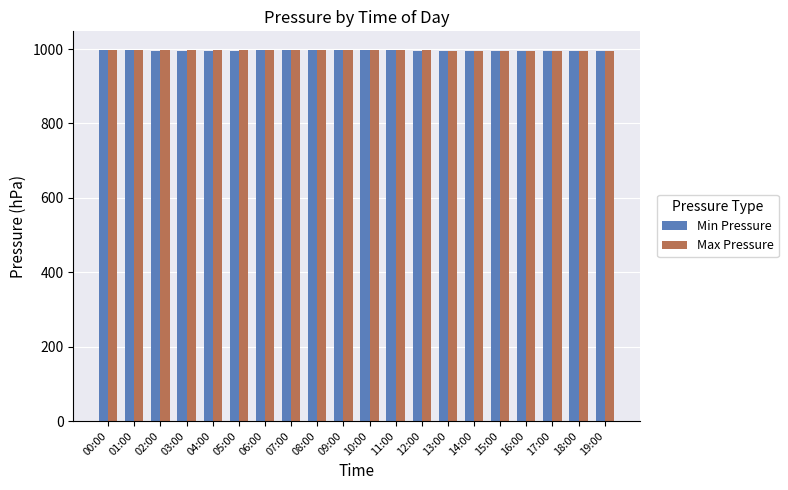

What is the spread (max minus min) of values at 06:00?

0.3